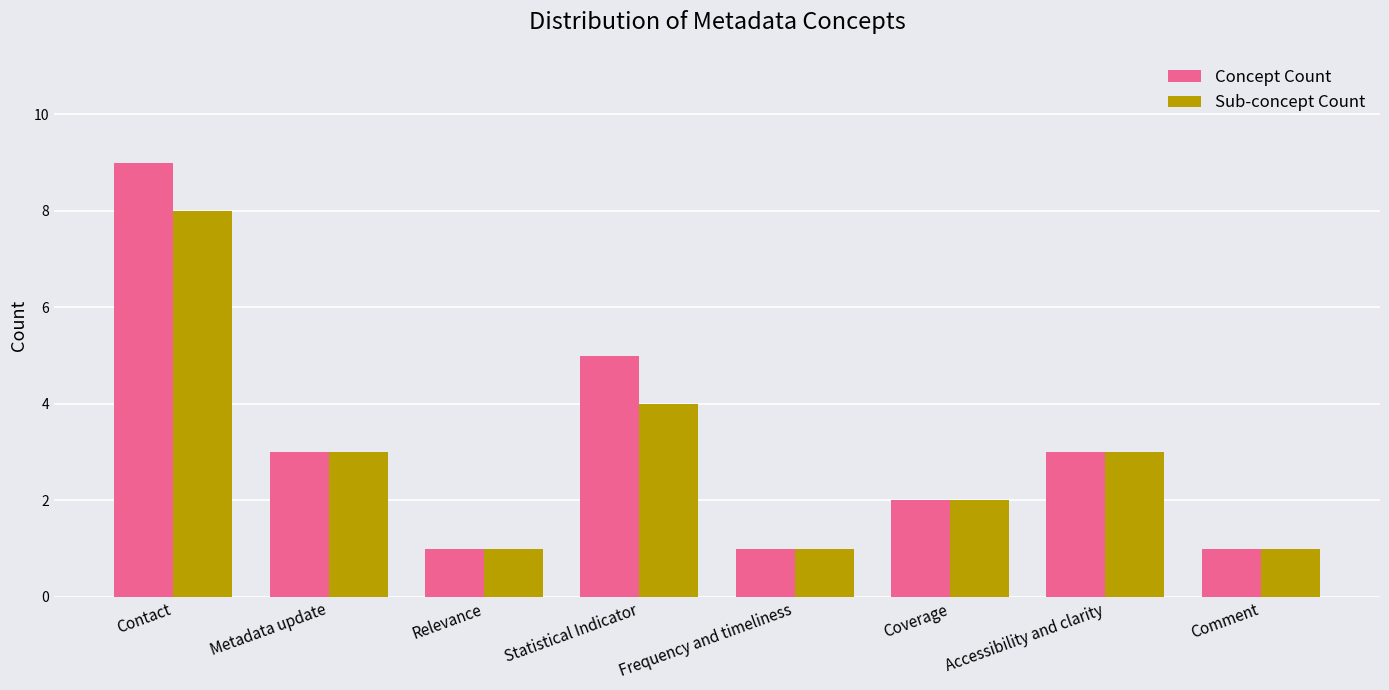

True or false: Sub-concept Count has a value of 1 at Frequency and timeliness.

True